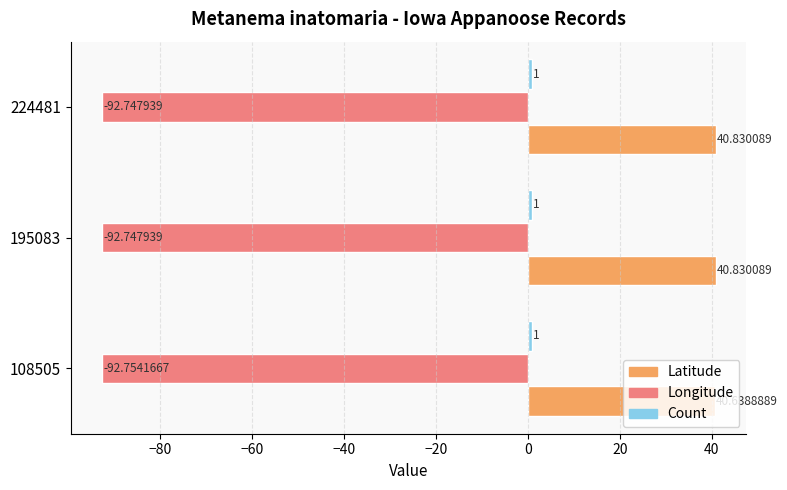

What is the sum of the Longitude values at 224481 and 195083?

-185.5